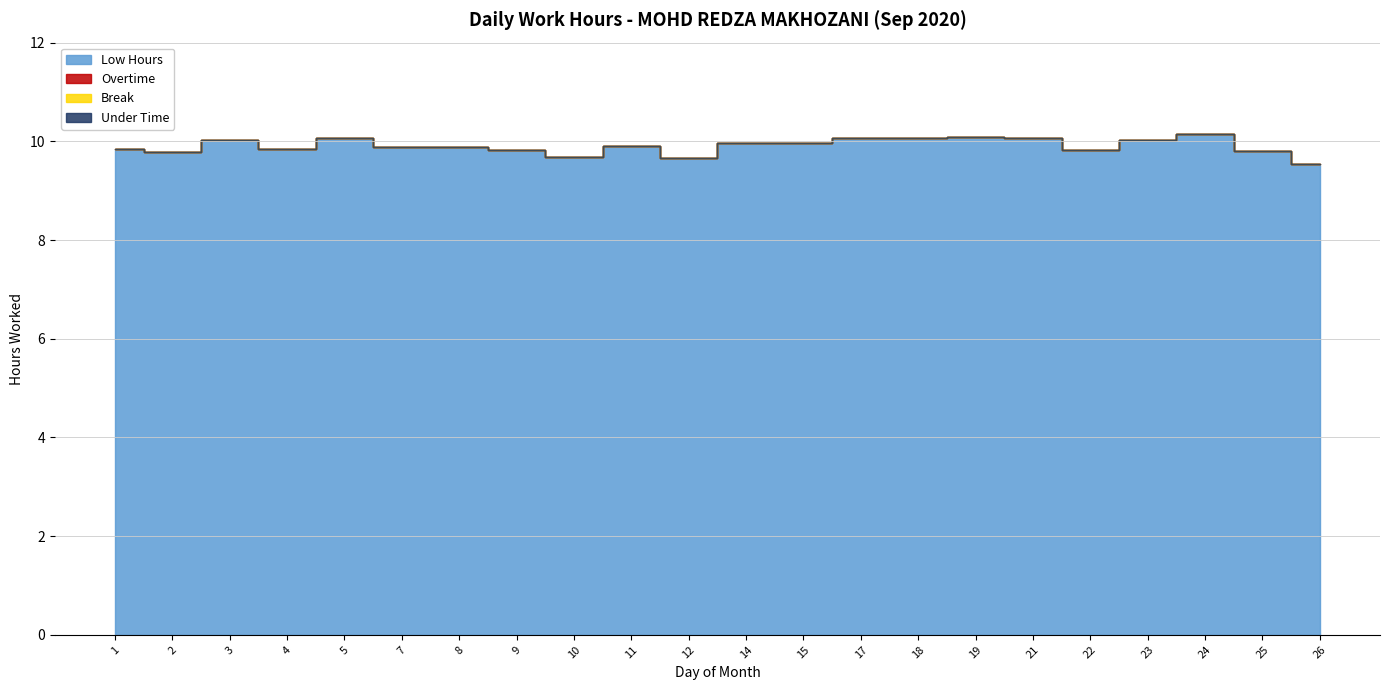

List the labels in order of Low Hours value, largest first.

24, 19, 17, 18, 5, 21, 3, 23, 14, 15, 11, 8, 7, 1, 4, 22, 9, 25, 2, 10, 12, 26